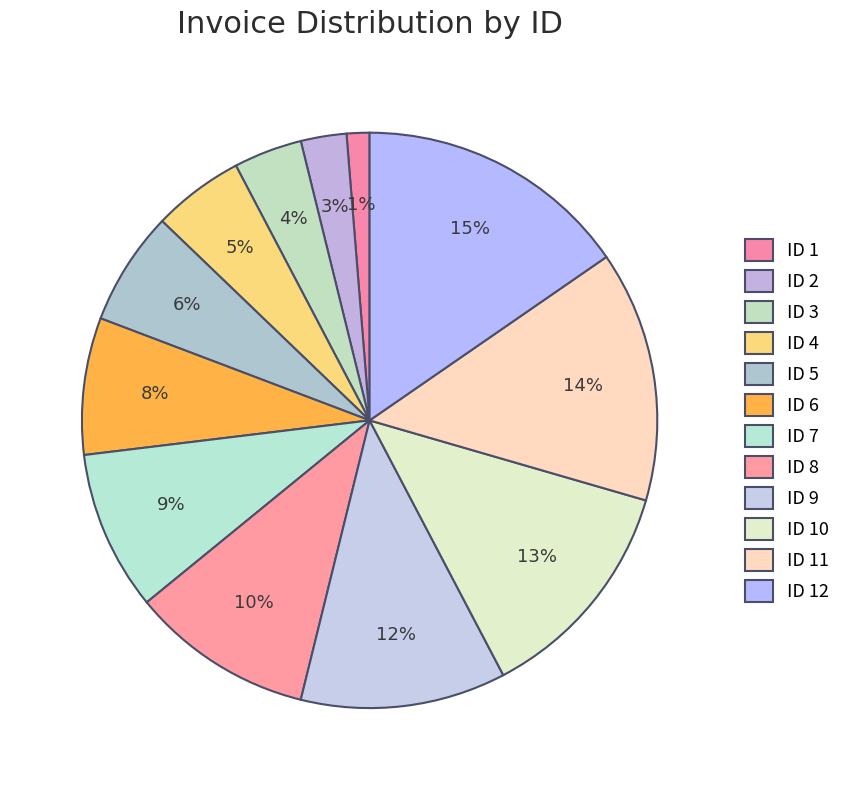

How many slices are in this pie chart?

12